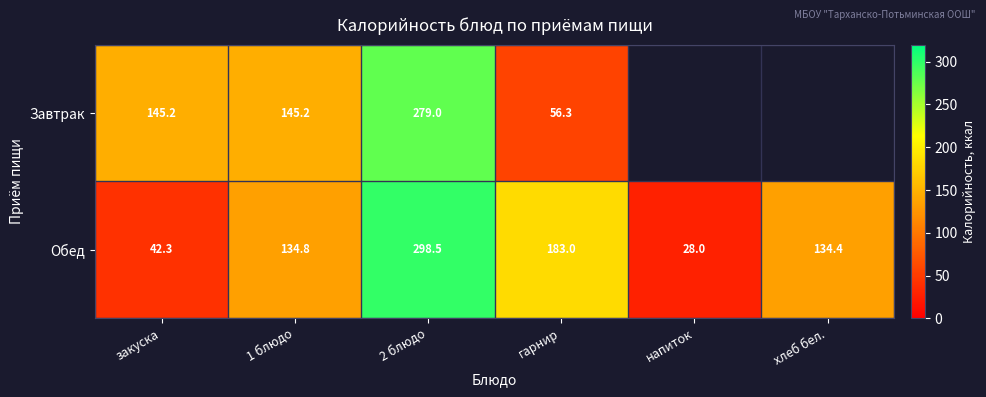

True or false: Обед has a value of 134.4 at хлеб бел..

True